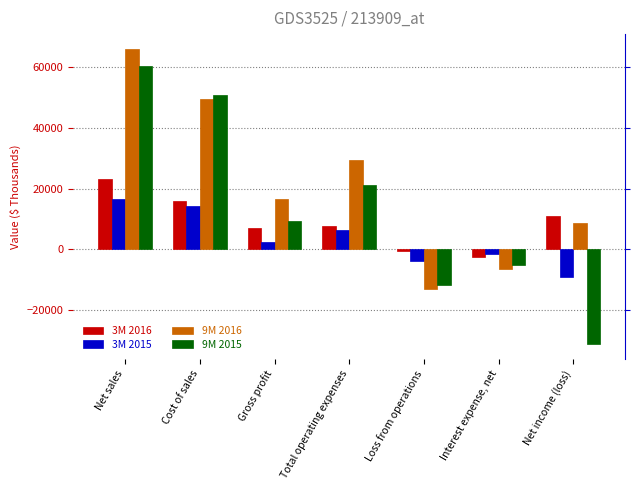

What is the spread (max minus min) of values at Gross profit?

14042